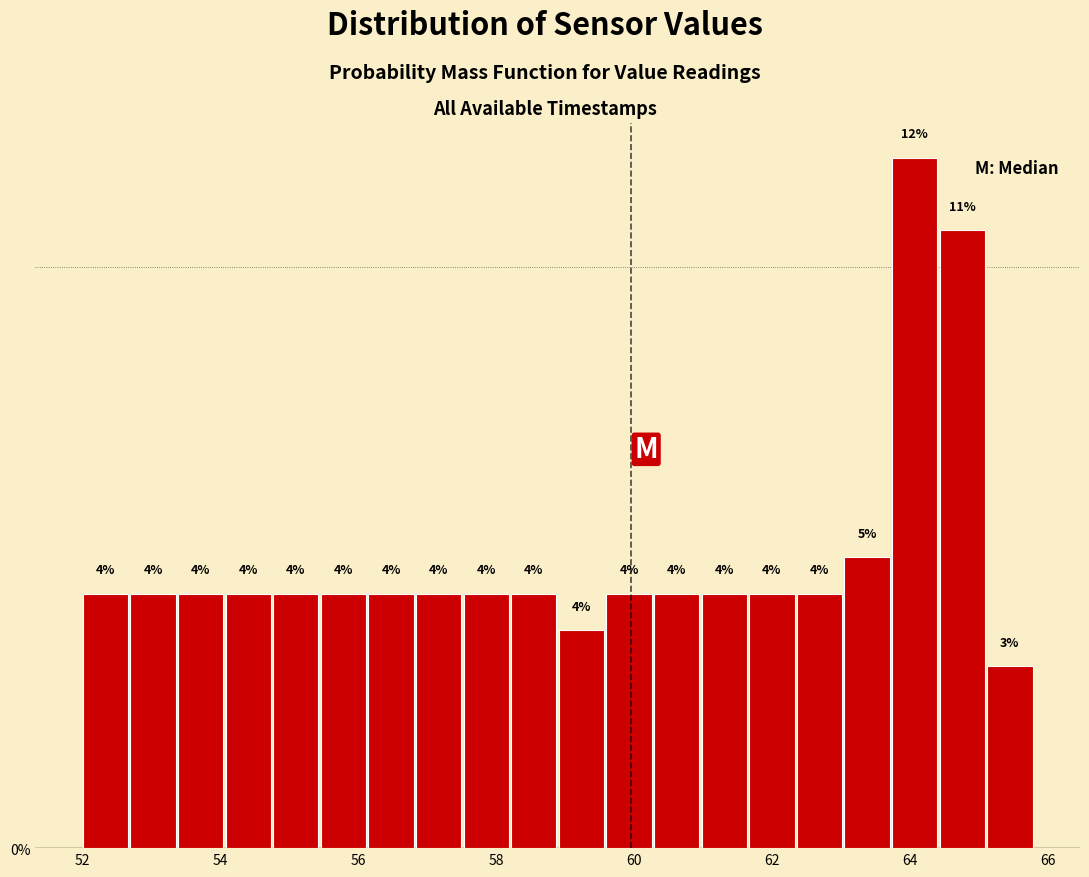

Around what value on the x-axis is the tallest bar? Give the approximate position of its centre, as read against the axis.

64.0